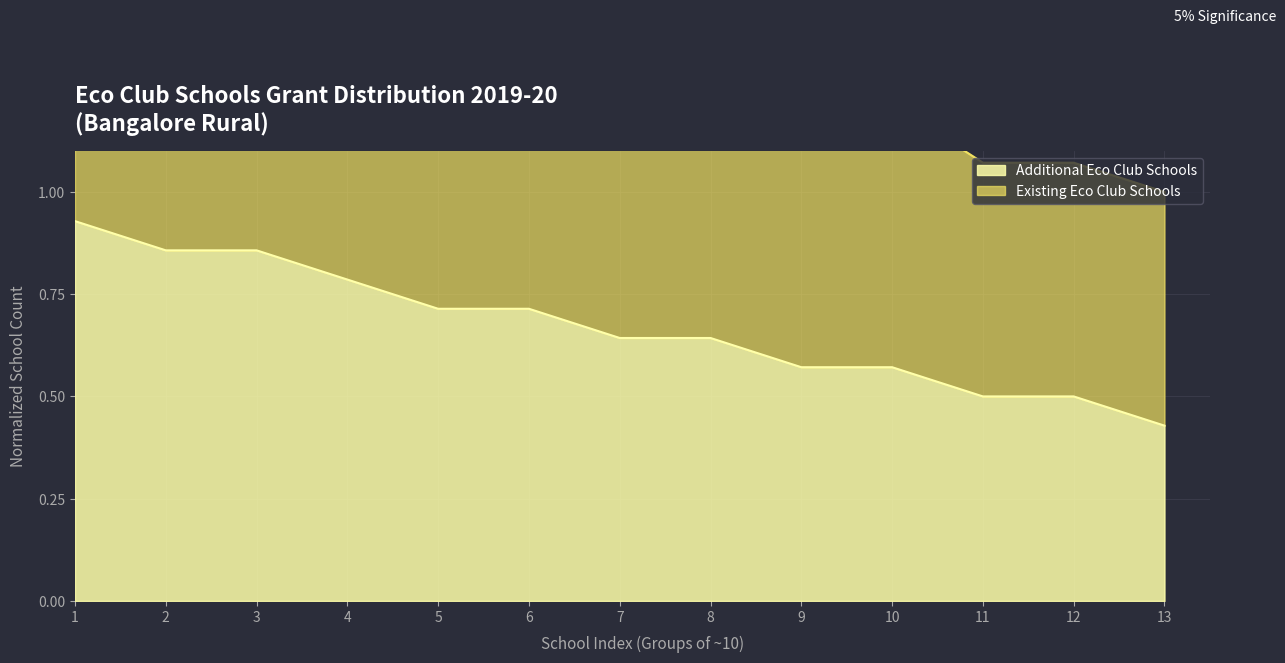

True or false: Additional Eco Club Schools has a value of 0.9 at 8.

False